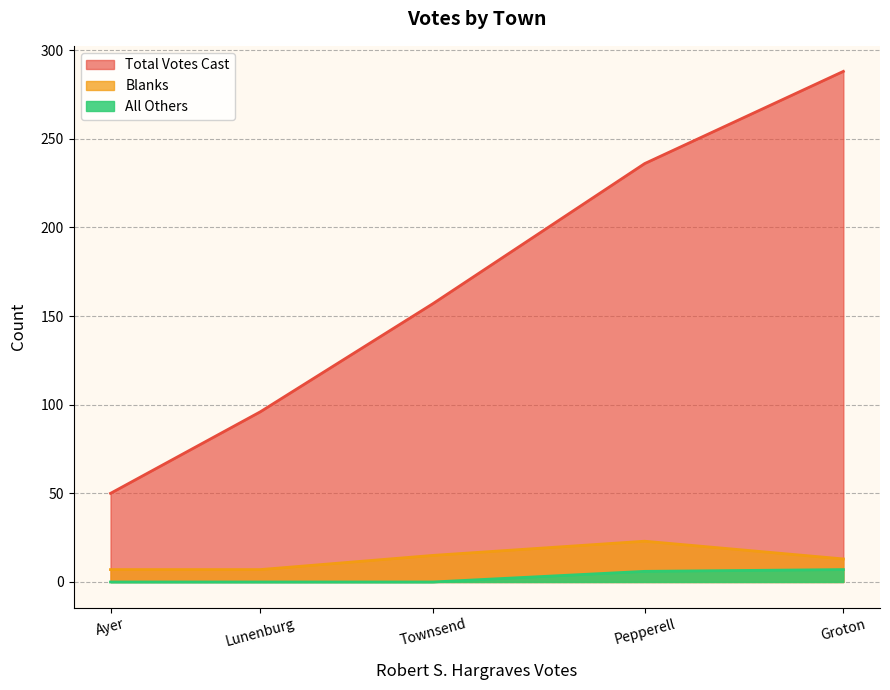

Does the chart display data point markers on the line(s)?

No